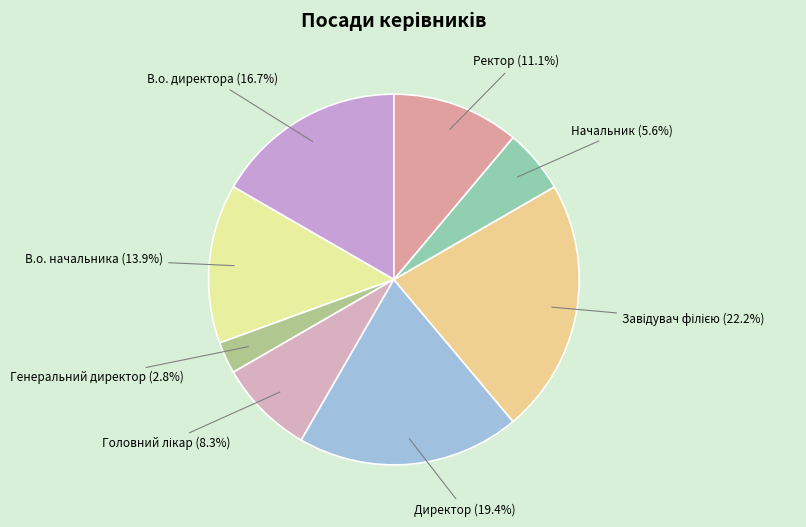

Is it true that В.о. начальника is 20% of the pie?

False